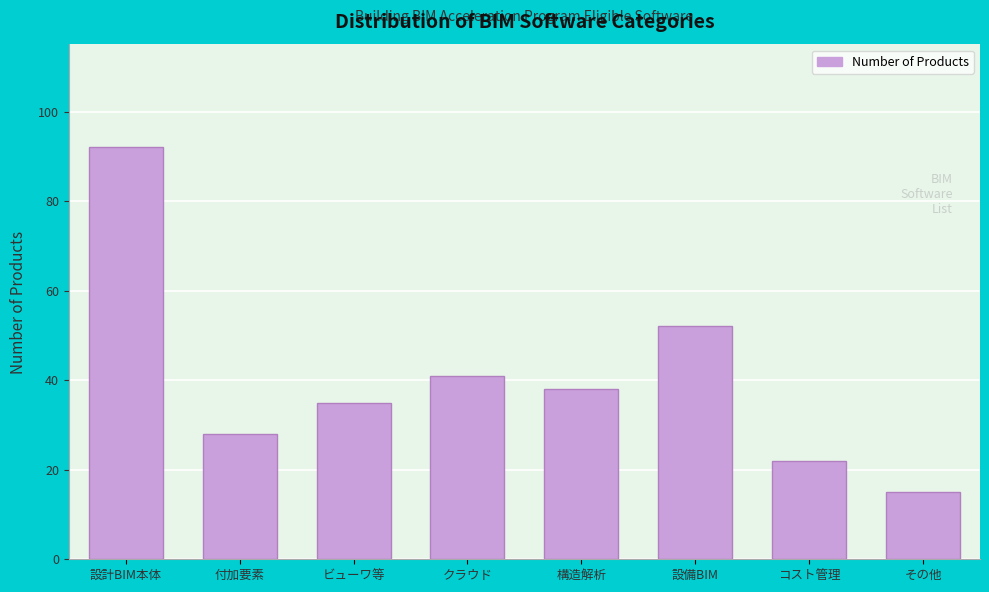

Reading right to left, what are all the values shown in this chart?

その他=15	コスト管理=22	設備BIM=52	構造解析=38	クラウド=41	ビューワ等=35	付加要素=28	設計BIM本体=92